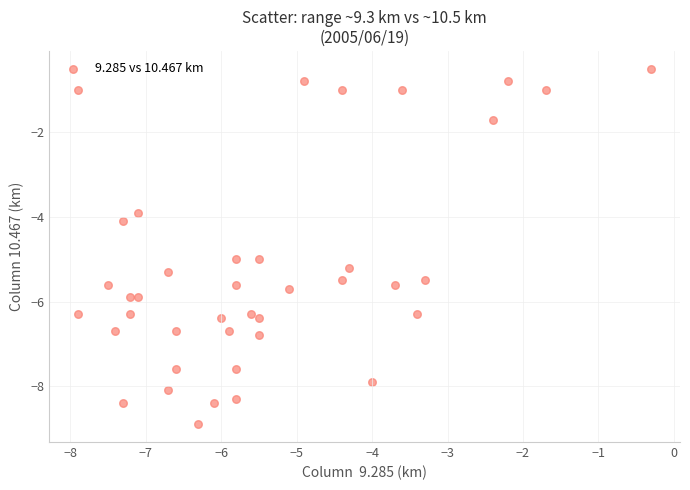

What is the range of Y values (max minus min)?

8.4